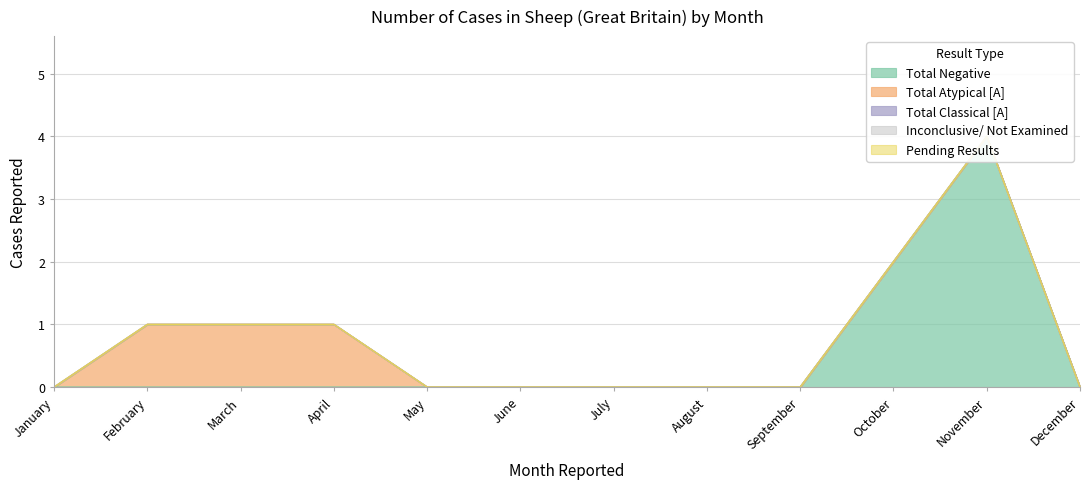

Between October and September, which is larger?

October